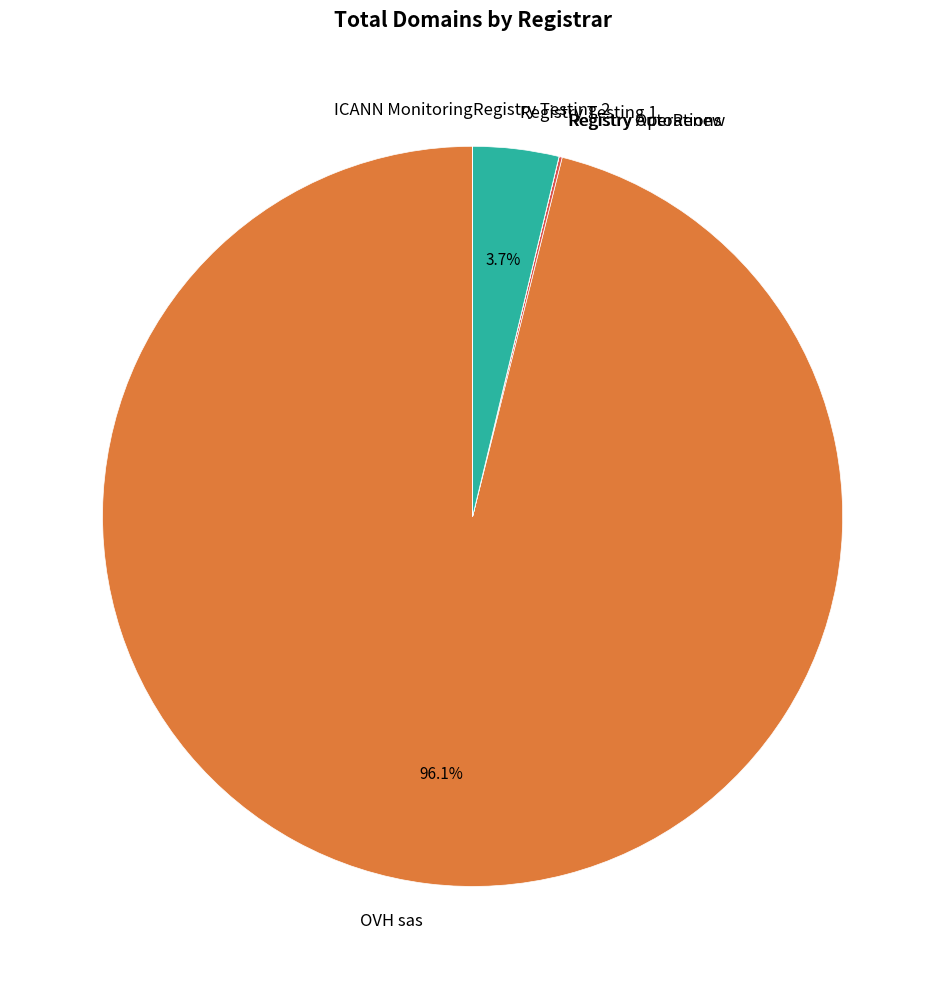

True or false: OVH sas accounts for 96% of the total.

True